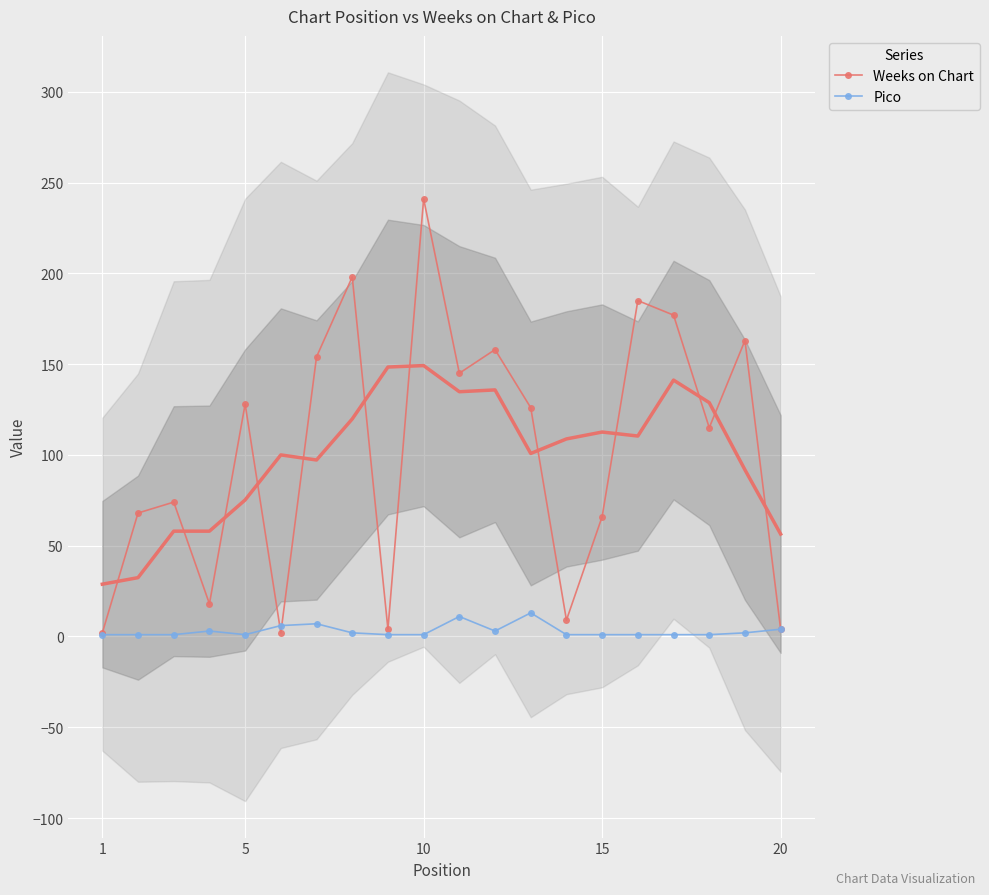

Is it true that Pico equals 1 at 15?

True